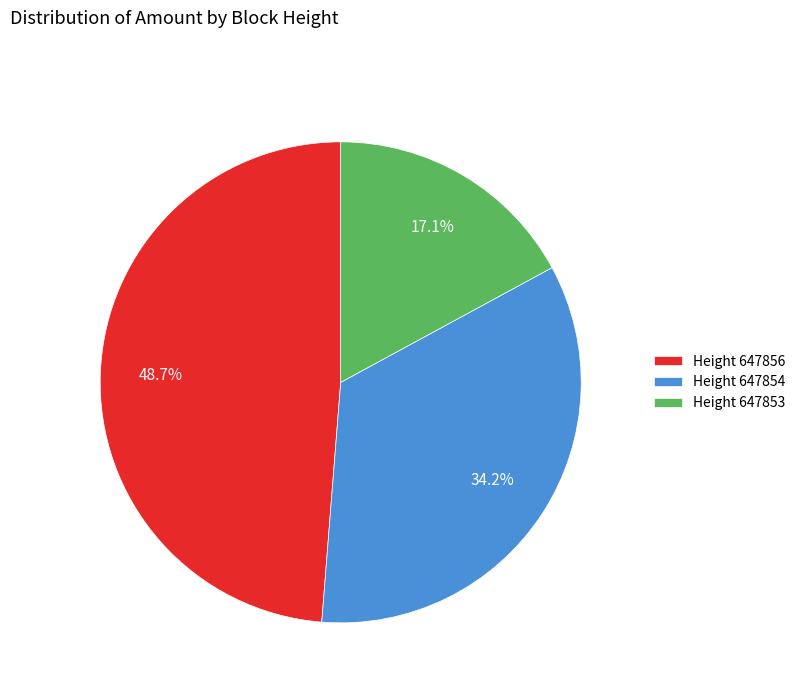

How many slices are in this pie chart?

3